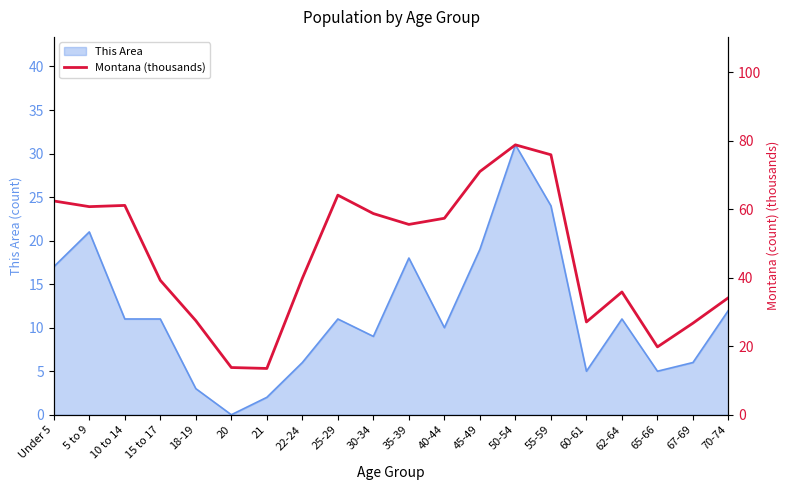

What is the maximum value for This Area?

31